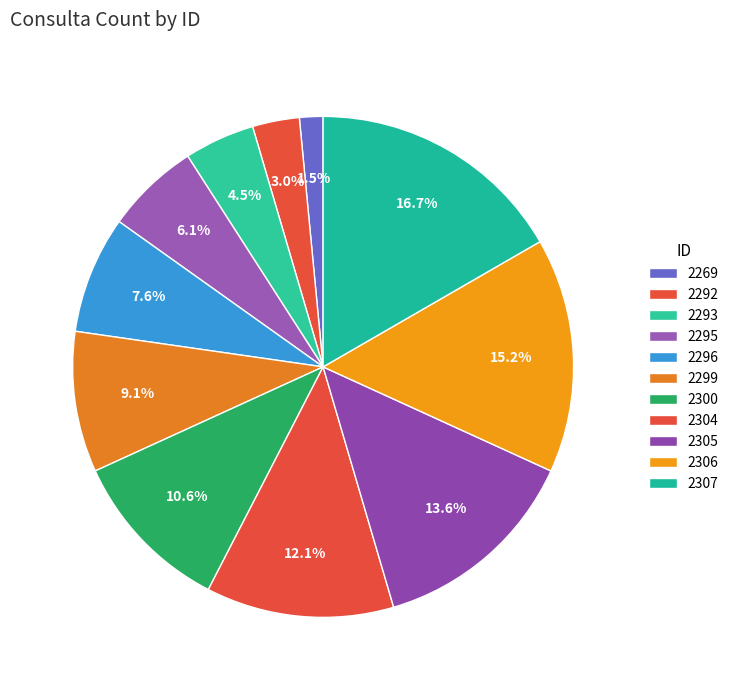

How many segments does this pie chart have?

11